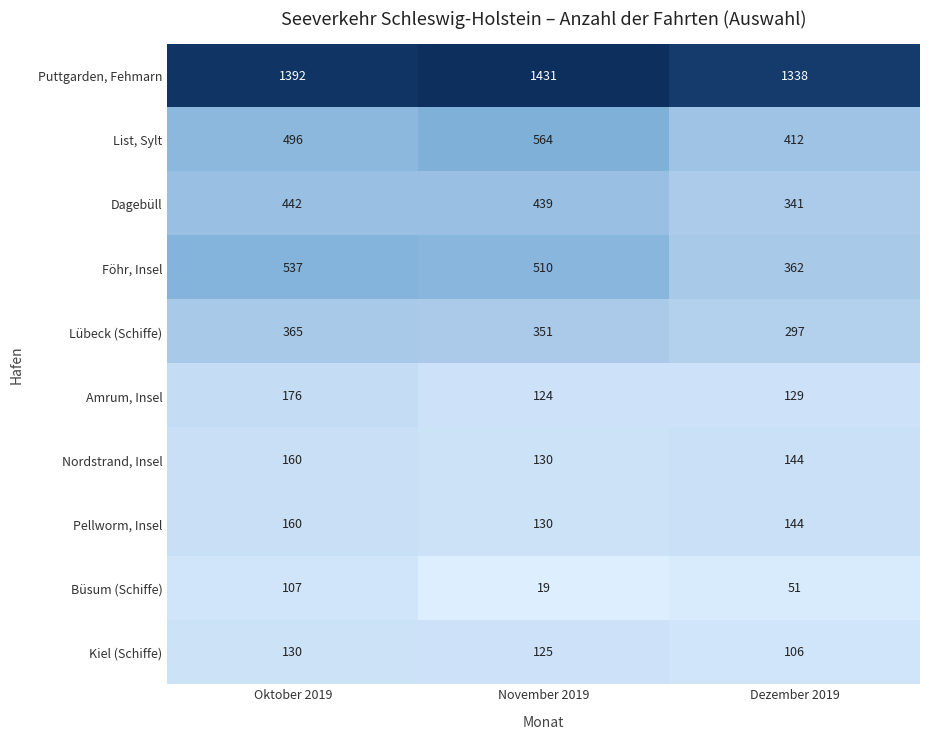

At which category is the sum across all series the highest?

Oktober 2019